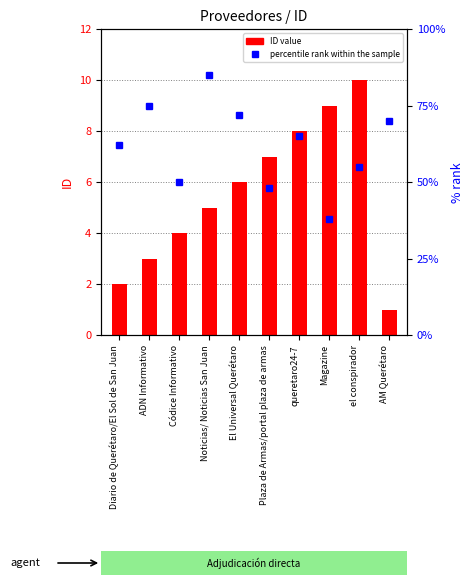

Does the chart contain any negative values?

No